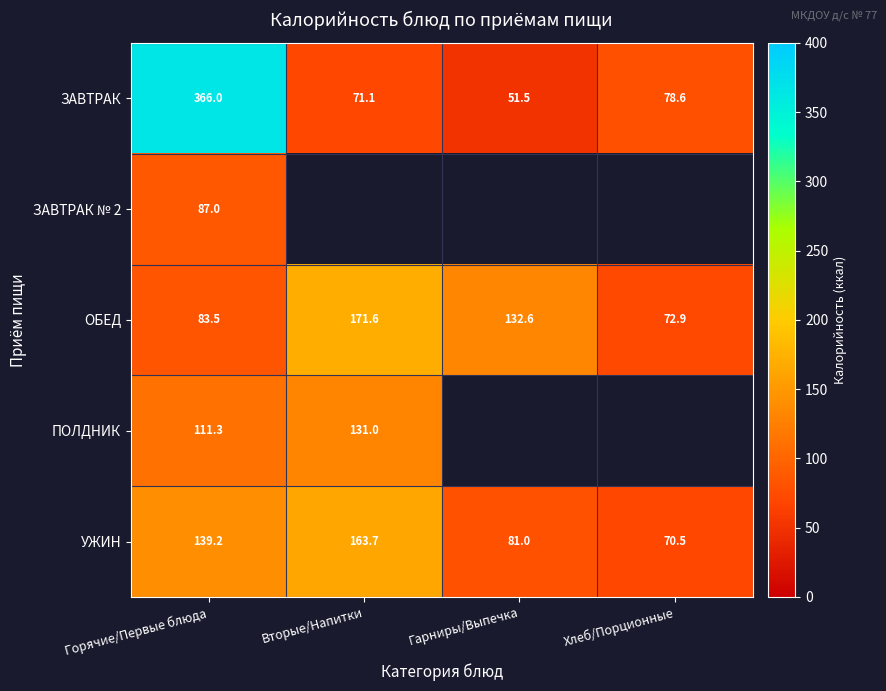

At which category is the sum across all series the highest?

Горячие/Первые блюда